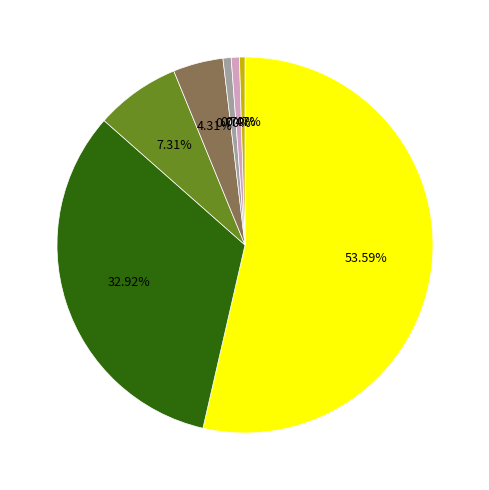

Does any single category account for the majority?

Yes